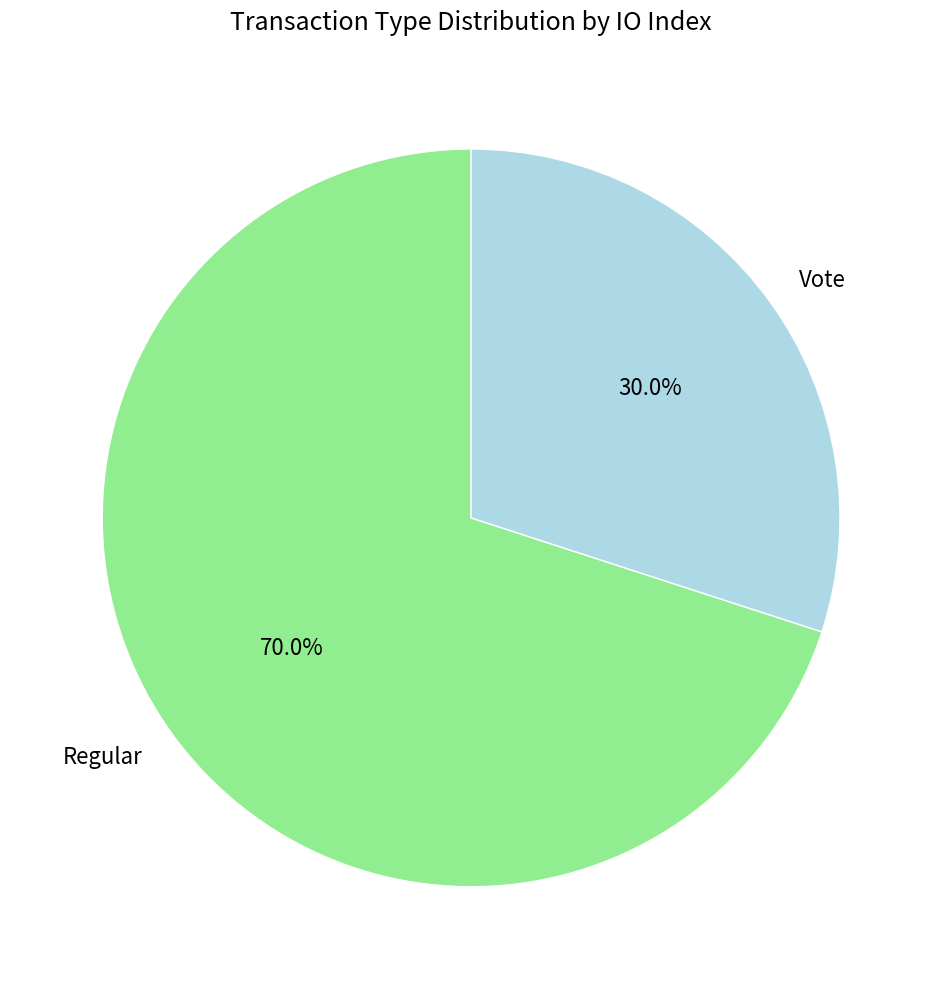

Is it true that Vote is 30% of the pie?

True